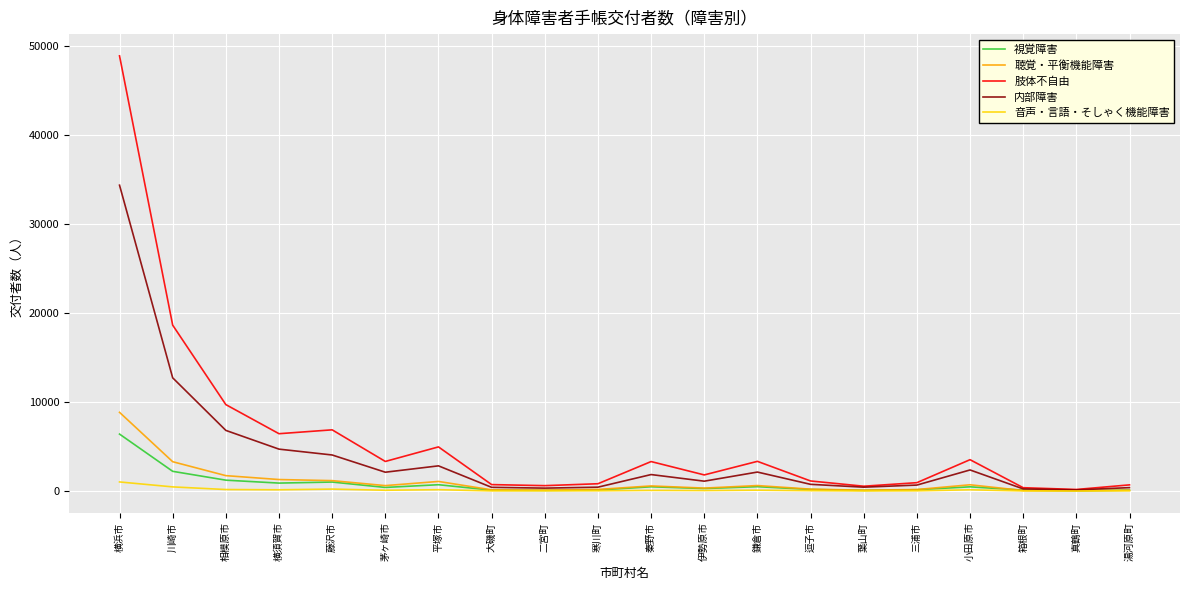

Where does the 肢体不自由 series first go above 3311?

横浜市